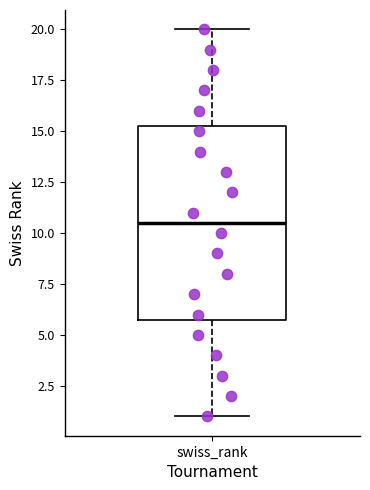

Where does the median line of the box for swiss_rank sit on the y-axis? The values are not printed on the chart, so give them approximately, as read against the axis.

10.5